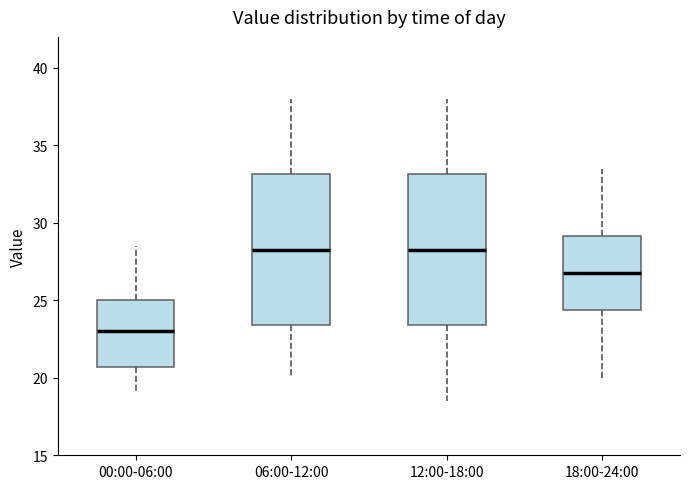

Where does the median line of the box for 06:00-12:00 sit on the y-axis? The values are not printed on the chart, so give them approximately, as read against the axis.

28.5